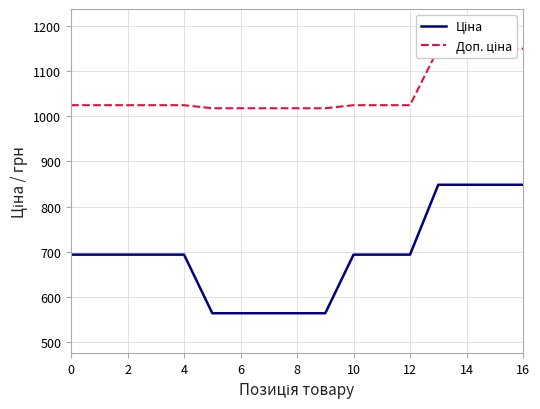

Which series has the largest total across all categories?

Доп. ціна